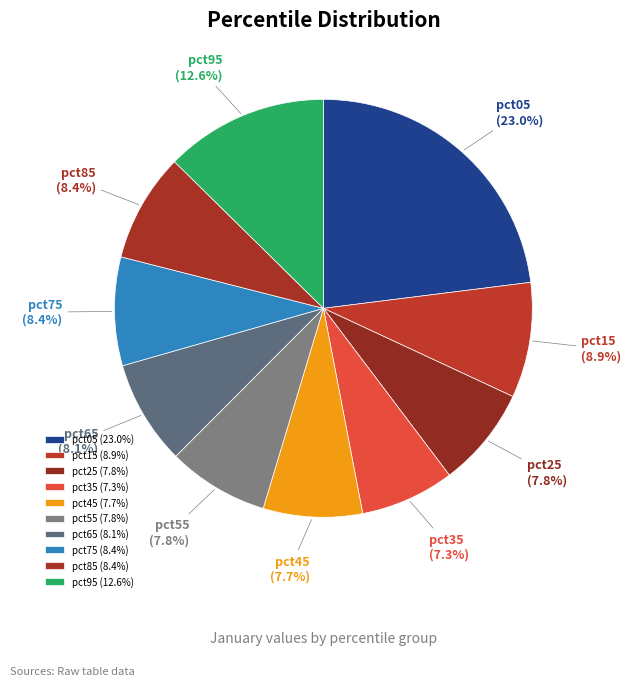

To the nearest percent, what is the difference between the pct65 and pct35 slice percentages?

1%